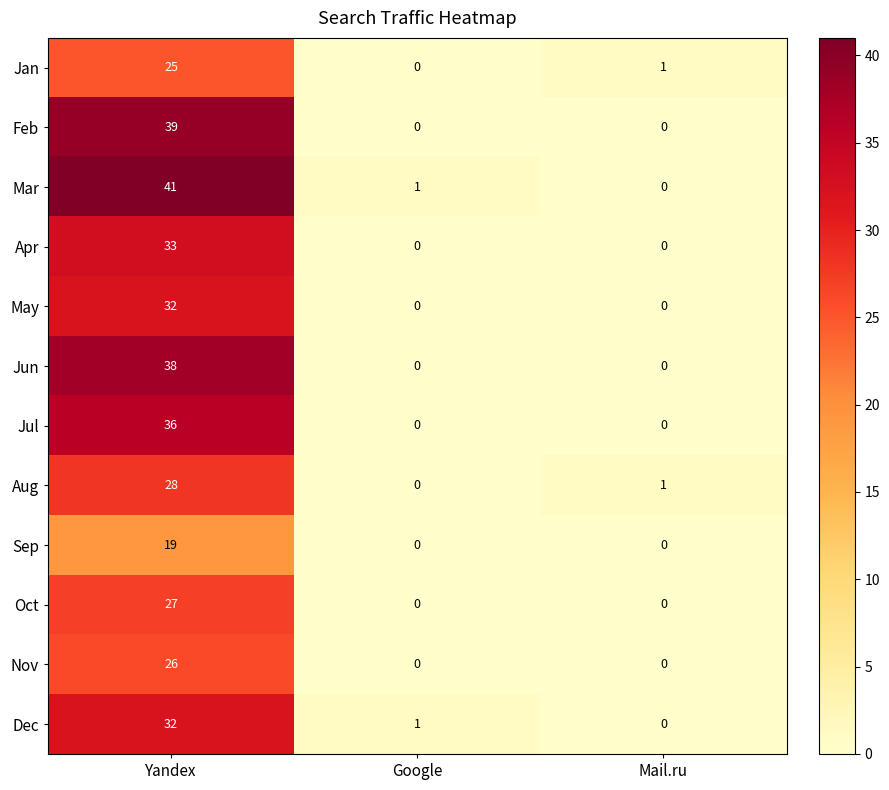

Is it true that Aug equals 28 at Yandex?

True